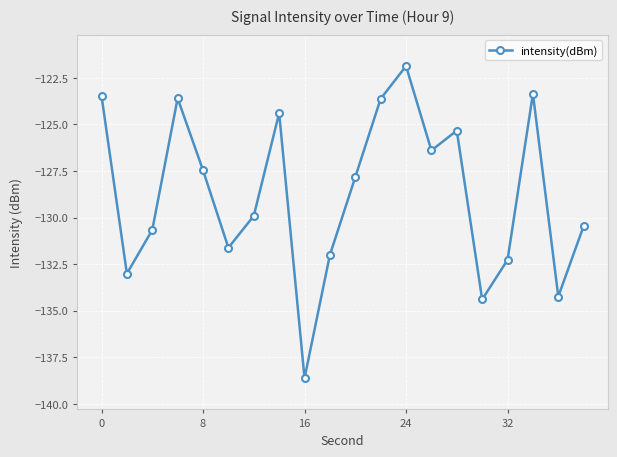

What is the sum of all values?

-2574.5